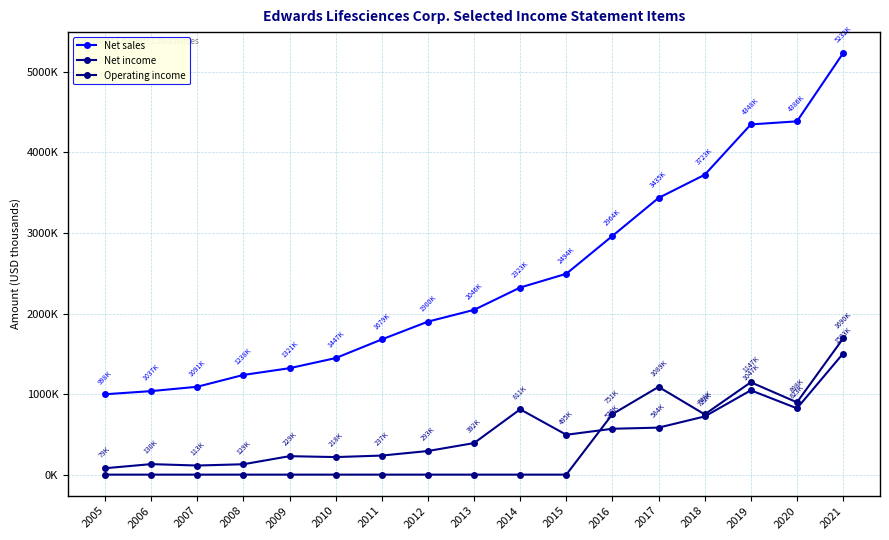

Does the chart display data point markers on the line(s)?

Yes